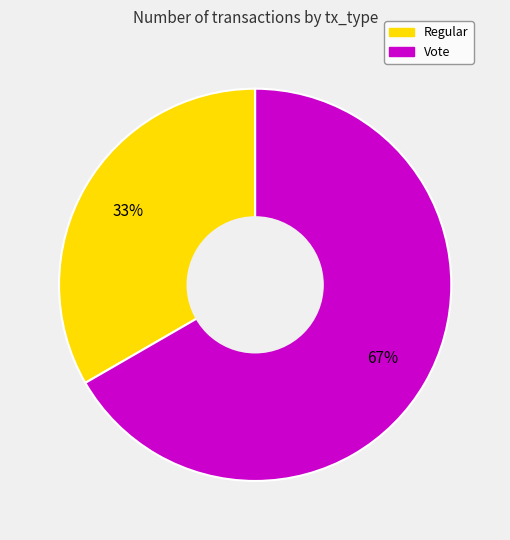

Between Regular and Vote, which is larger?

Vote